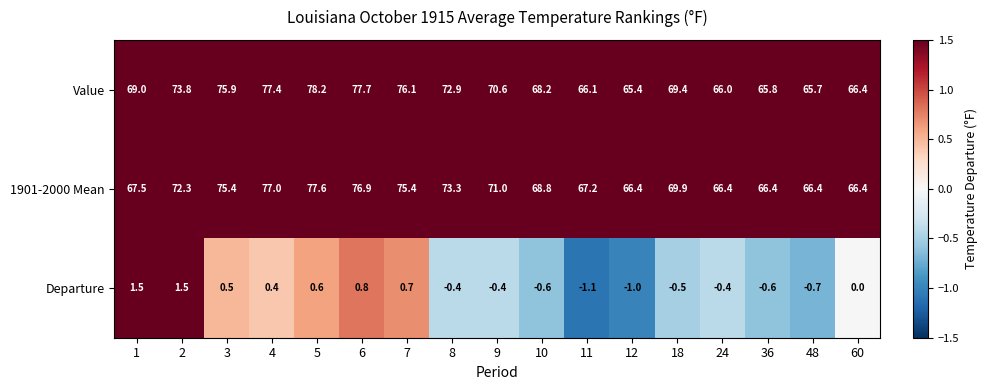

What is the spread (max minus min) of values at 48?

67.1